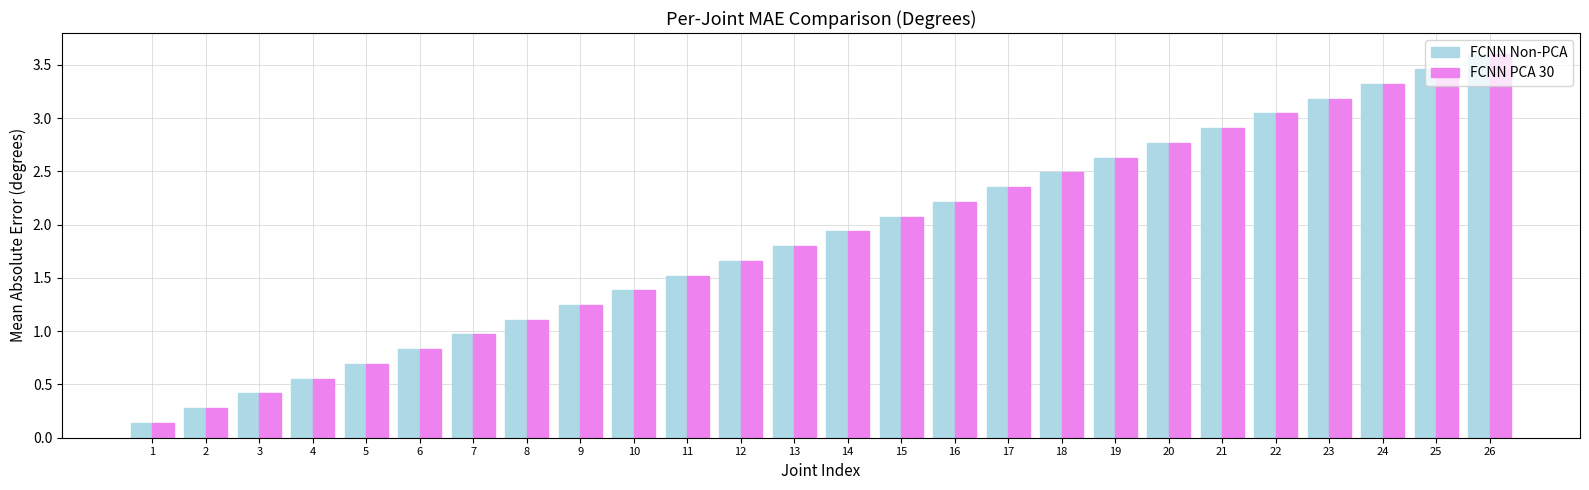

Where is FCNN PCA 30 nearest to the value 1?

7